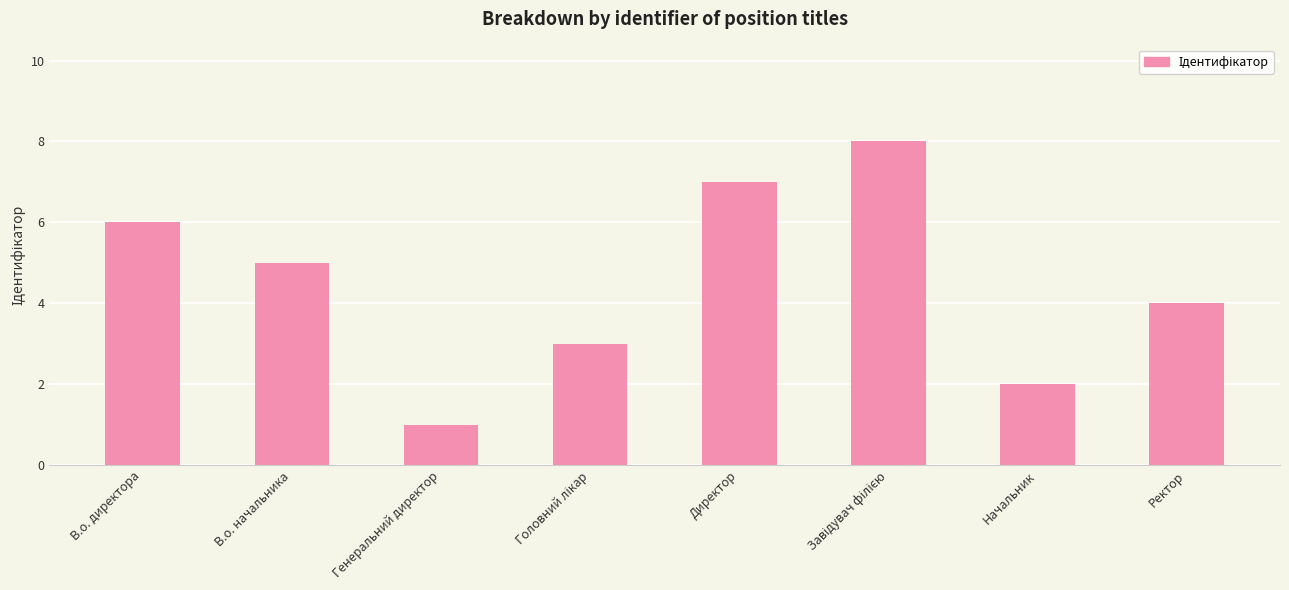

Are the bars horizontal?

No